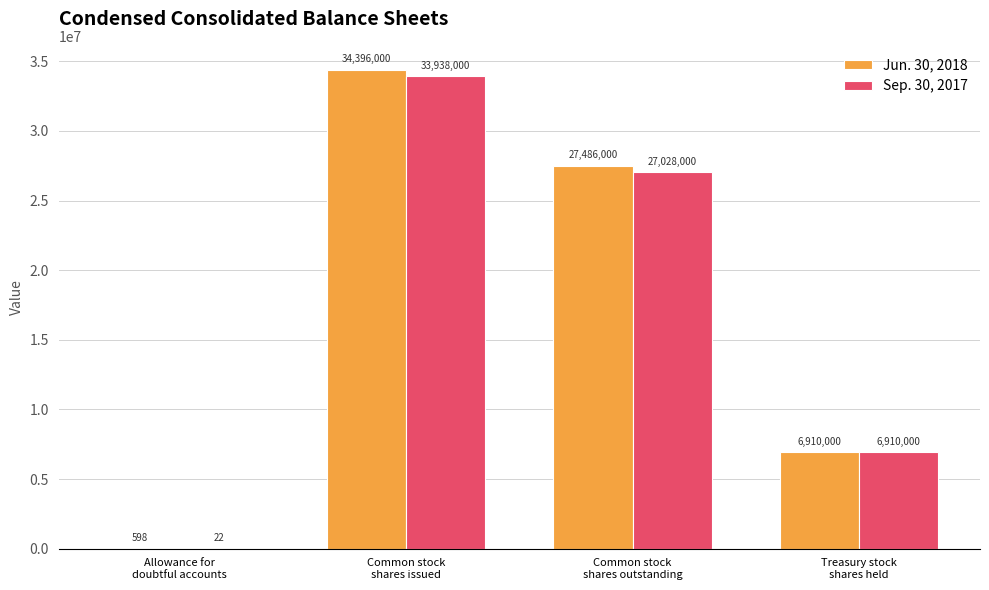

The Sep. 30, 2017 series shows 27028000 at Common stock
shares outstanding. True or false?

True